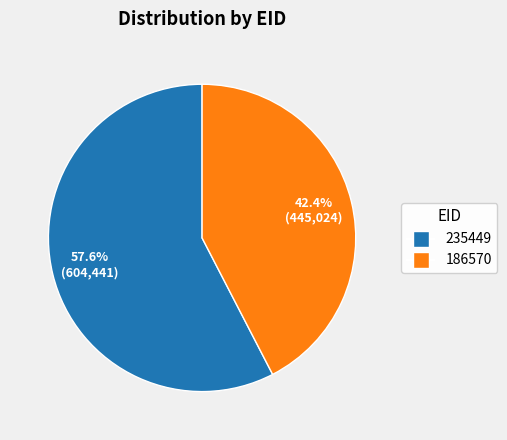

To the nearest percent, what percentage of the pie is 235449?

58%